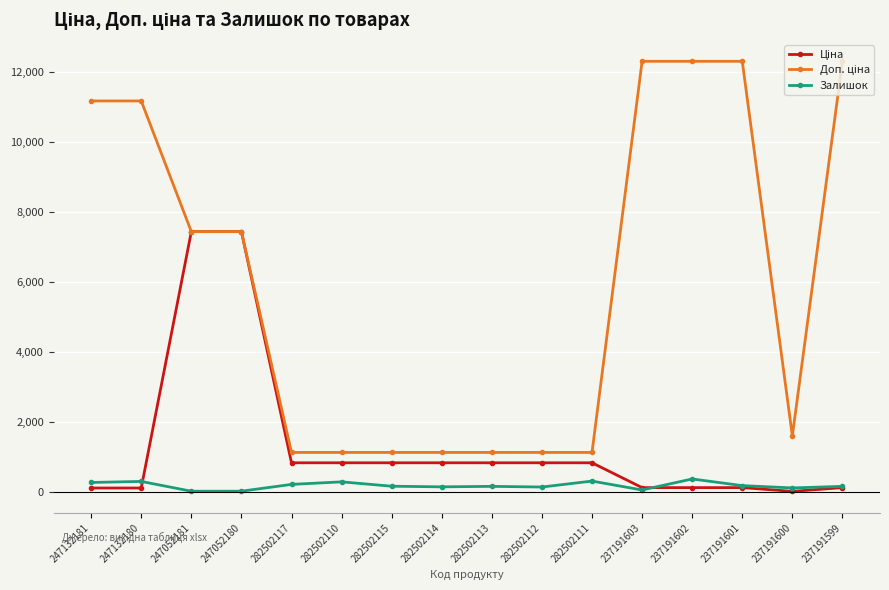

True or false: Залишок has more than 1 points higher than both neighbors.

True